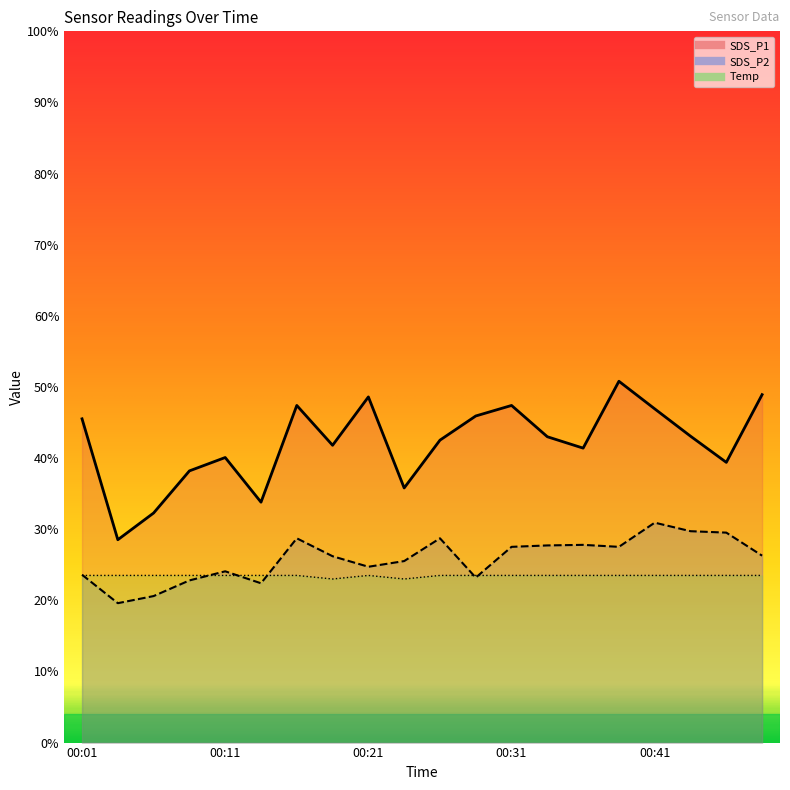

True or false: SDS_P2 and SDS_P1 cross at least once.

False